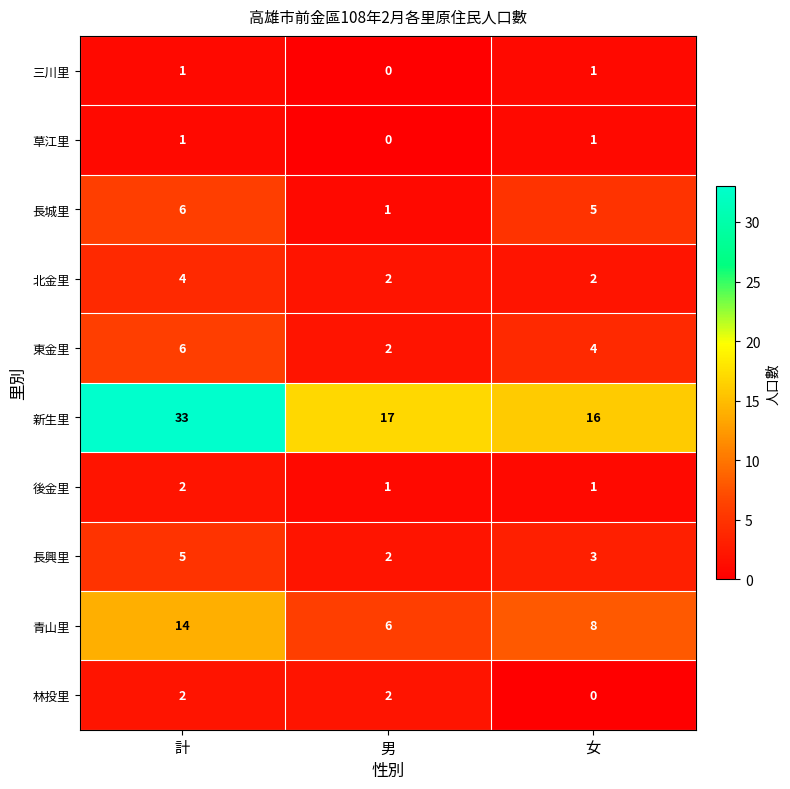

What is the average value of the 青山里 series?

9